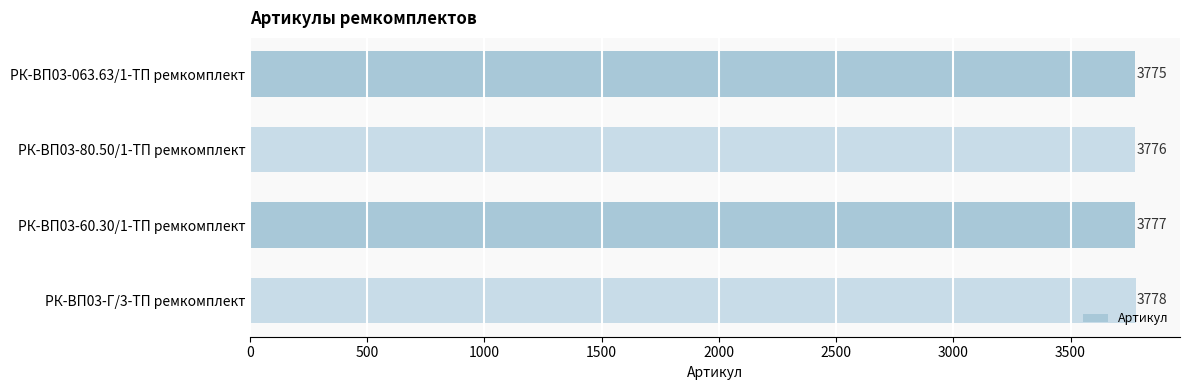

Reading top to bottom, what are all the values shown in this chart?

РК-ВП03-063.63/1-ТП ремкомплект=3775	РК-ВП03-80.50/1-ТП ремкомплект=3776	РК-ВП03-60.30/1-ТП ремкомплект=3777	РК-ВП03-Г/3-ТП ремкомплект=3778